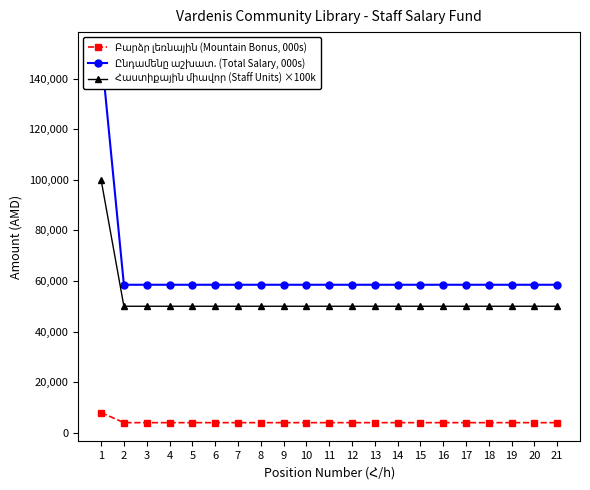

Reading right to left, extract all data points from this chart.

Բարձր լեռնային (Mountain Bonus, 000s): 21=4000	20=4000	19=4000	18=4000	17=4000	16=4000	15=4000	14=4000	13=4000	12=4000	11=4000	10=4000	9=4000	8=4000	7=4000	6=4000	5=4000	4=4000	3=4000	2=4000	1=8000
Ընդամենը աշխատ. (Total Salary, 000s): 21=58500	20=58500	19=58500	18=58500	17=58500	16=58500	15=58500	14=58500	13=58500	12=58500	11=58500	10=58500	9=58500	8=58500	7=58500	6=58500	5=58500	4=58500	3=58500	2=58500	1=151000
Հաստիքային միավոր (Staff Units) ×100k: 21=50000	20=50000	19=50000	18=50000	17=50000	16=50000	15=50000	14=50000	13=50000	12=50000	11=50000	10=50000	9=50000	8=50000	7=50000	6=50000	5=50000	4=50000	3=50000	2=50000	1=100000